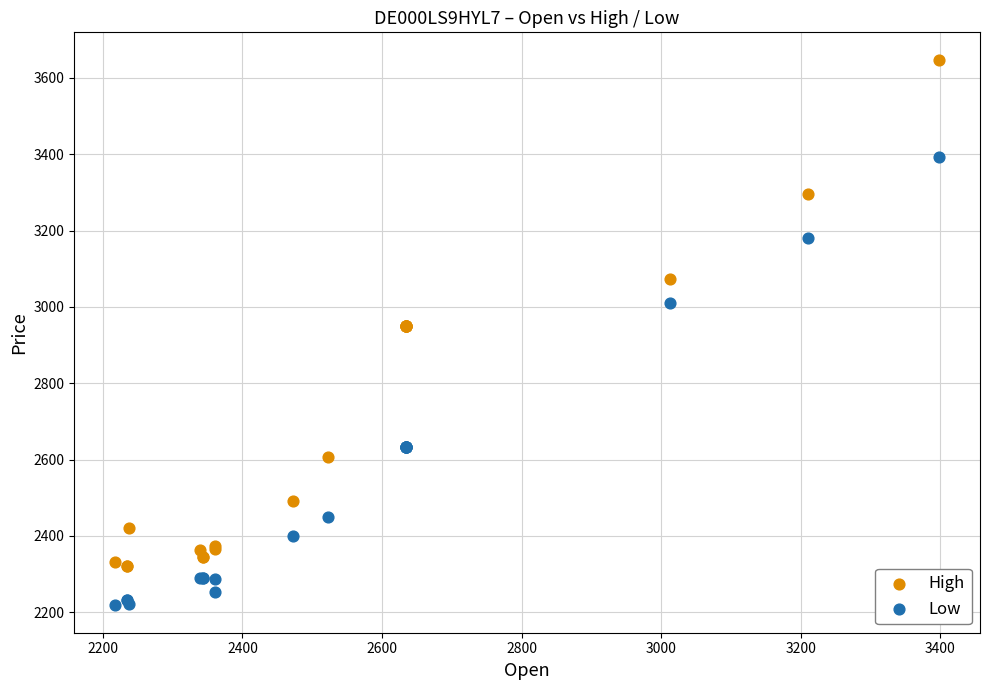

Which series contains the highest Y value?

High